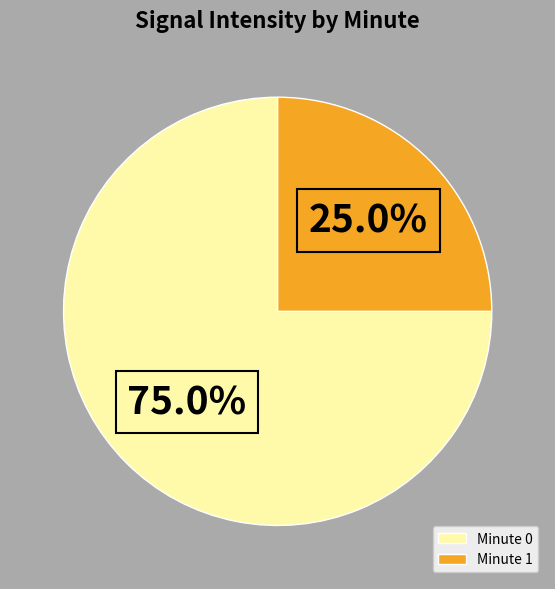

Combined, do Minute 1 and Minute 0 account for over 50%?

Yes